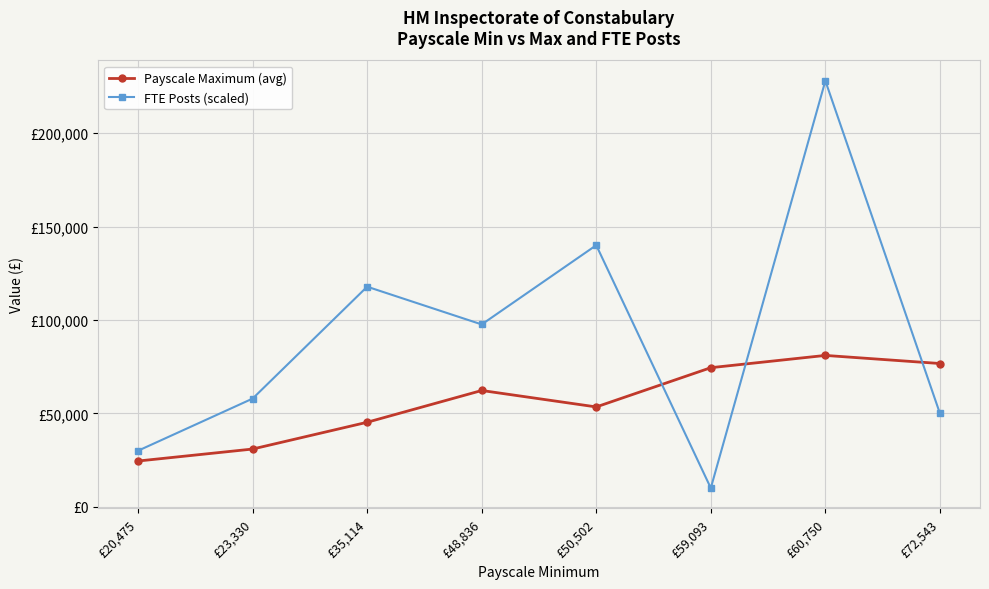

Is the value of FTE Posts (scaled) at £48,836 greater than the value of Payscale Maximum (avg) at £60,750?

Yes